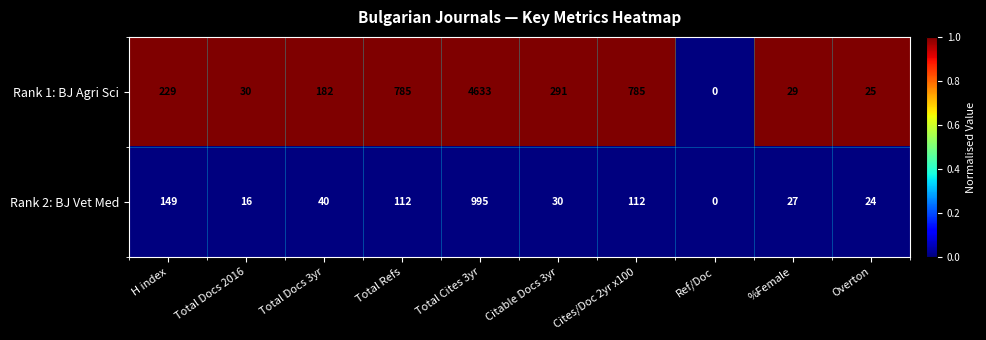

What is the difference between the Rank 1: BJ Agri Sci values at Total Docs 2016 and Total Docs 3yr?

152